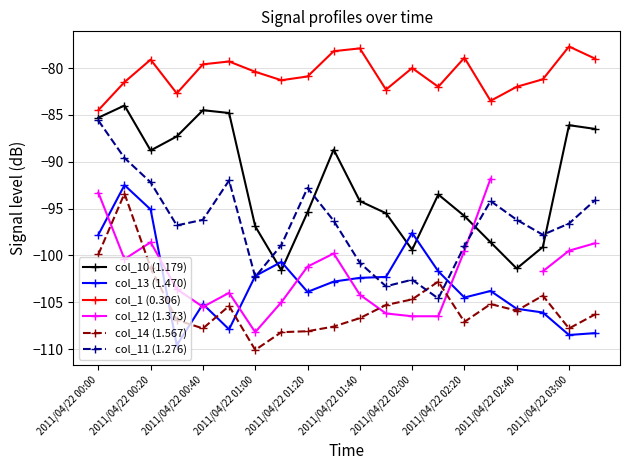

How many lines are shown in the chart?

6